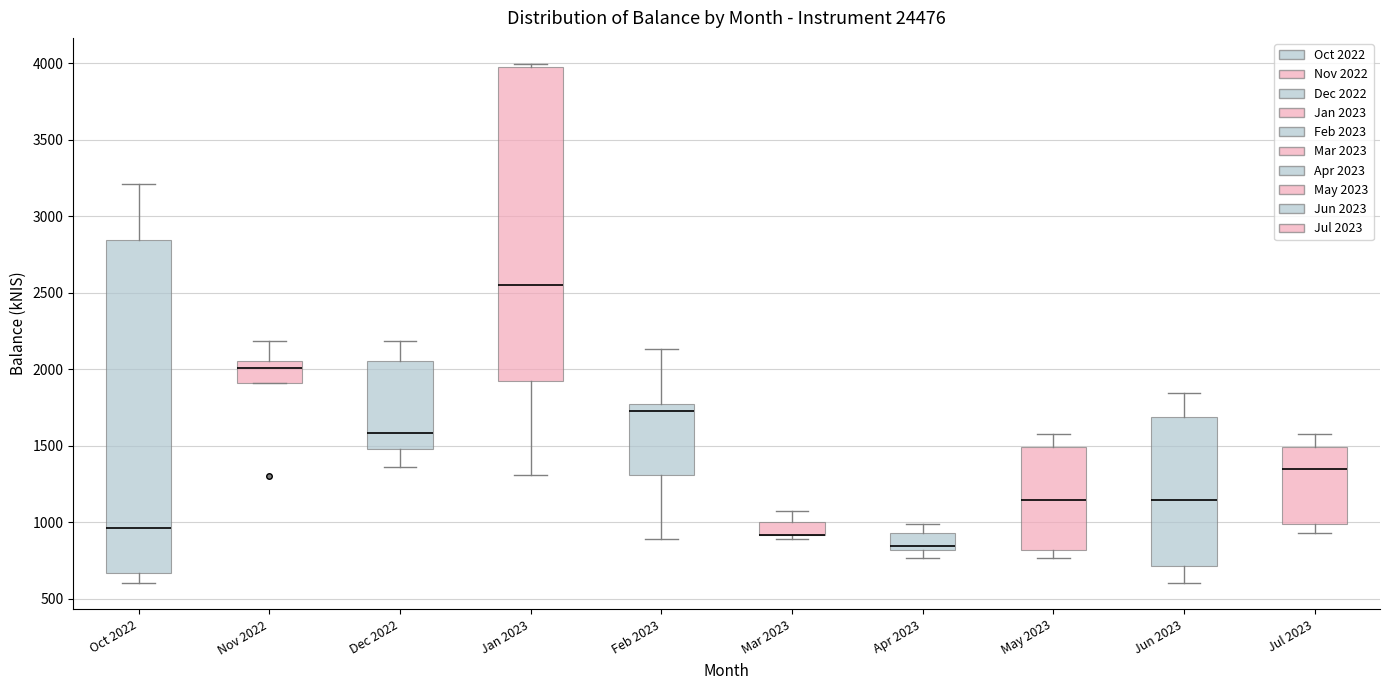

Reading left to right, transcribe this box plot: for each box, give where its median line is, the range the box spans, and where its two whiskers end, as read against the y-axis. The values are not printed on the chart, so give them approximately, as read against the axis.

Oct 2022: median 950, box 650 to 2850, whiskers 600 to 3200
Nov 2022: median 2000, box 1900 to 2050, whiskers 1900 to 2200
Dec 2022: median 1600, box 1500 to 2050, whiskers 1350 to 2200
Jan 2023: median 2550, box 1900 to 3950, whiskers 1300 to 4000
Feb 2023: median 1700, box 1300 to 1750, whiskers 900 to 2150
Mar 2023: median 900 (drawn on the box's lower edge), box 900 to 1000, whiskers 900 (just below the box's lower edge) to 1050
Apr 2023: median 850, box 800 to 950, whiskers 750 to 1000
May 2023: median 1150, box 800 to 1500, whiskers 750 to 1550
Jun 2023: median 1150, box 700 to 1700, whiskers 600 to 1850
Jul 2023: median 1350, box 1000 to 1500, whiskers 950 to 1550